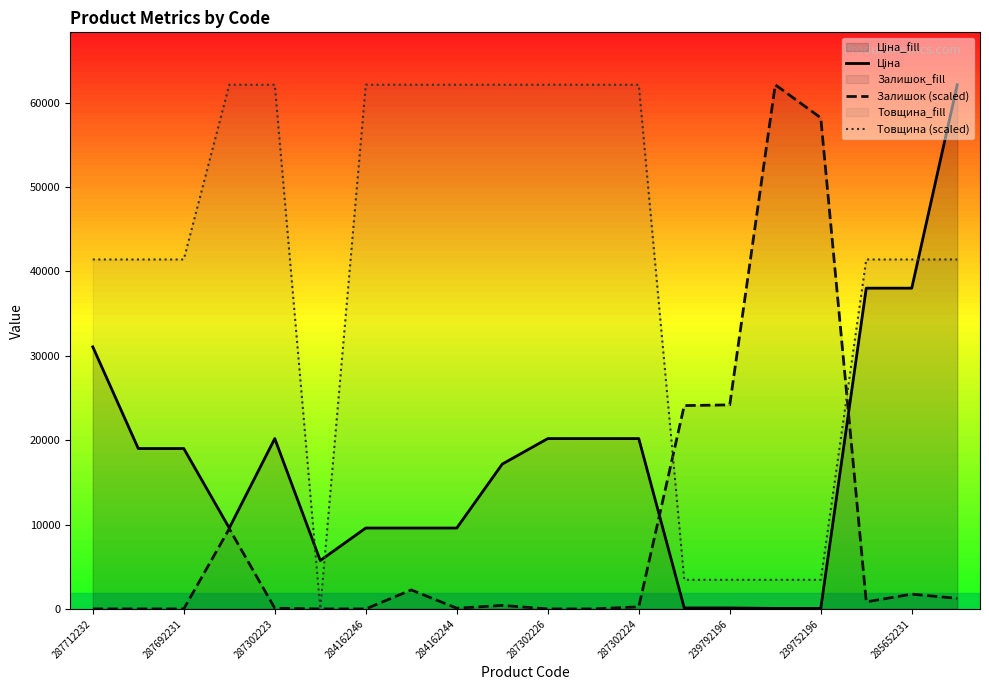

What is the sum of all Залишок (scaled) values?

185016.5